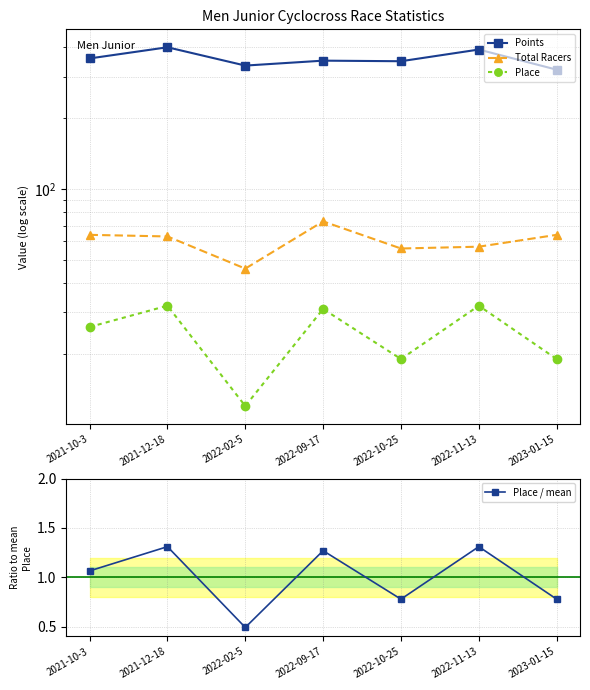

Where does the Place series first go above 26?

2021-12-18